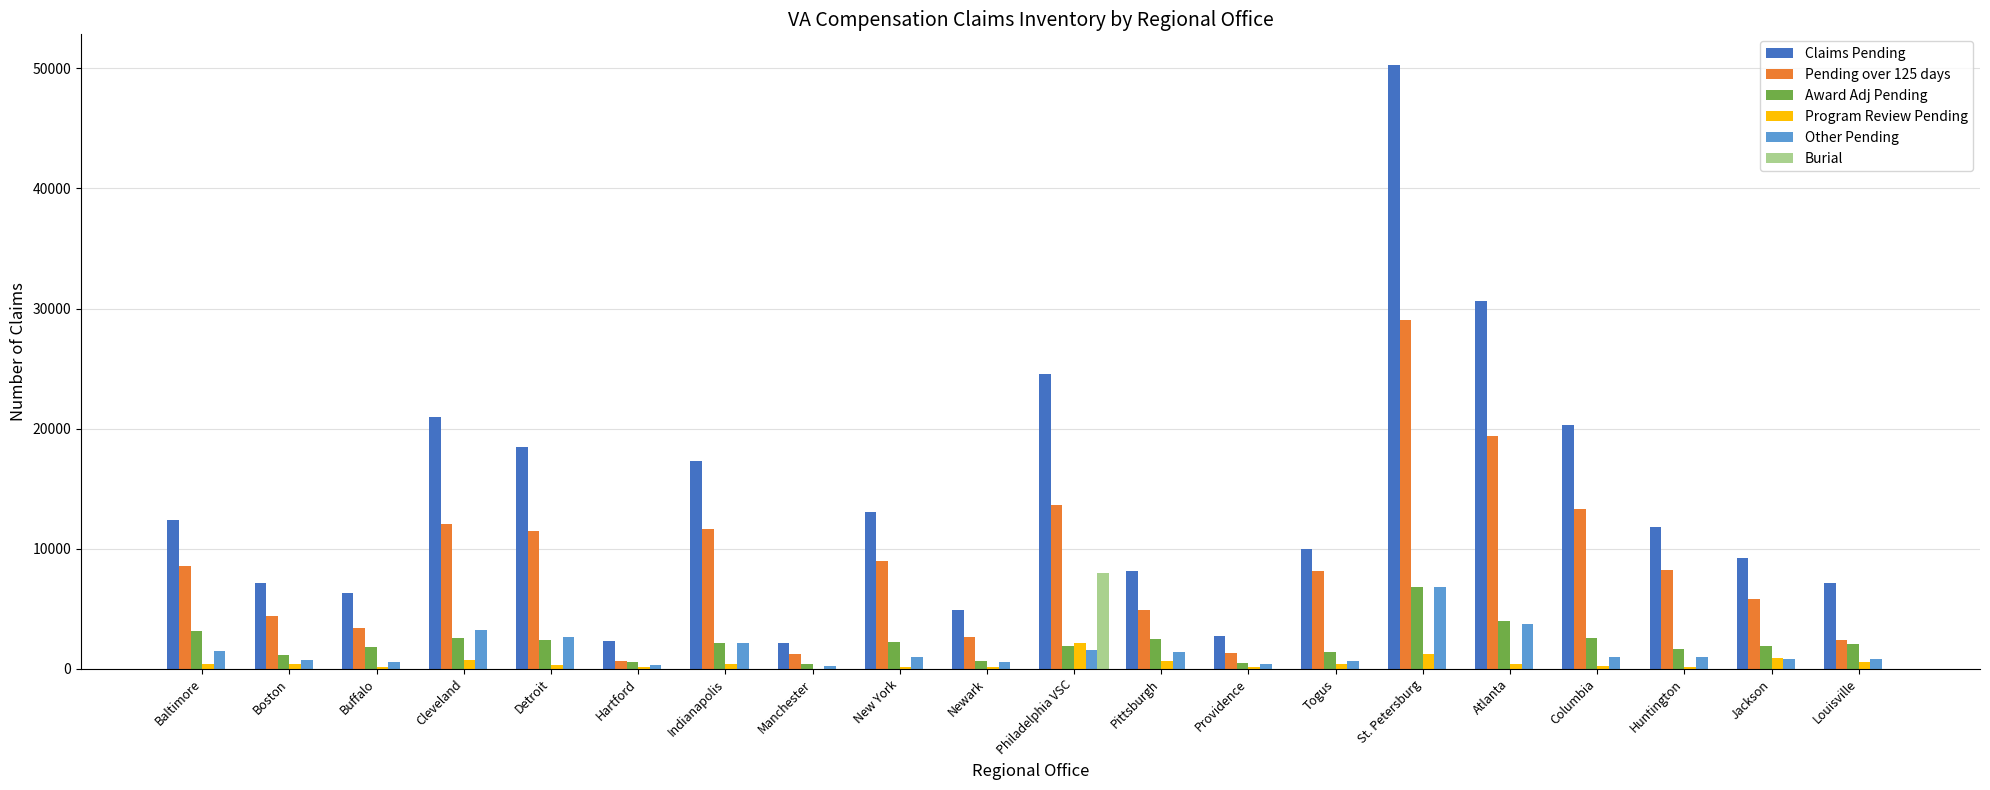

Between Baltimore and Columbia, which series saw the biggest shift?

Claims Pending